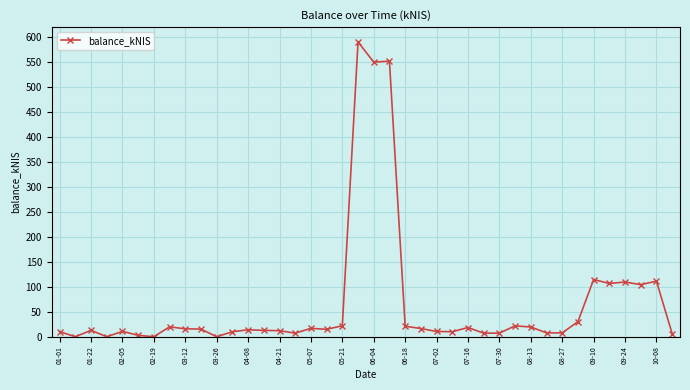

What is the difference between the maximum and second lowest values?

590.4